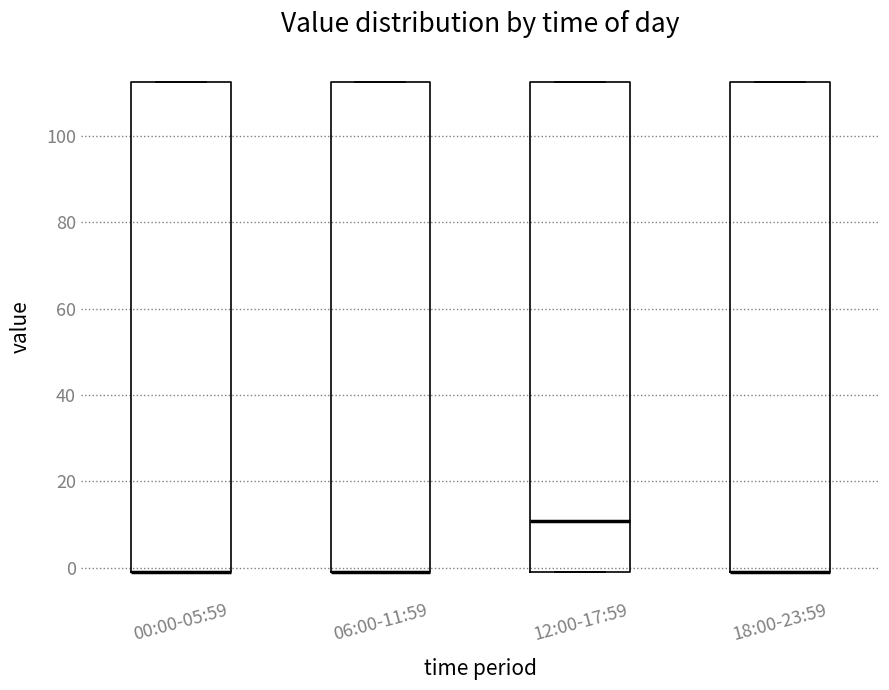

Reading left to right, read every box against the y-axis: the position of its median line, the range the box covers, and the ends of its whiskers. The values are not printed on the chart, so give them approximately, as read against the axis.

00:00-05:59: median 0 (drawn on the box's lower edge), box 0 to 112, whiskers 0 to 112
06:00-11:59: median 0 (drawn on the box's lower edge), box 0 to 112, whiskers 0 to 112
12:00-17:59: median 10, box 0 to 112, whiskers 0 to 112
18:00-23:59: median 0 (drawn on the box's lower edge), box 0 to 112, whiskers 0 to 112